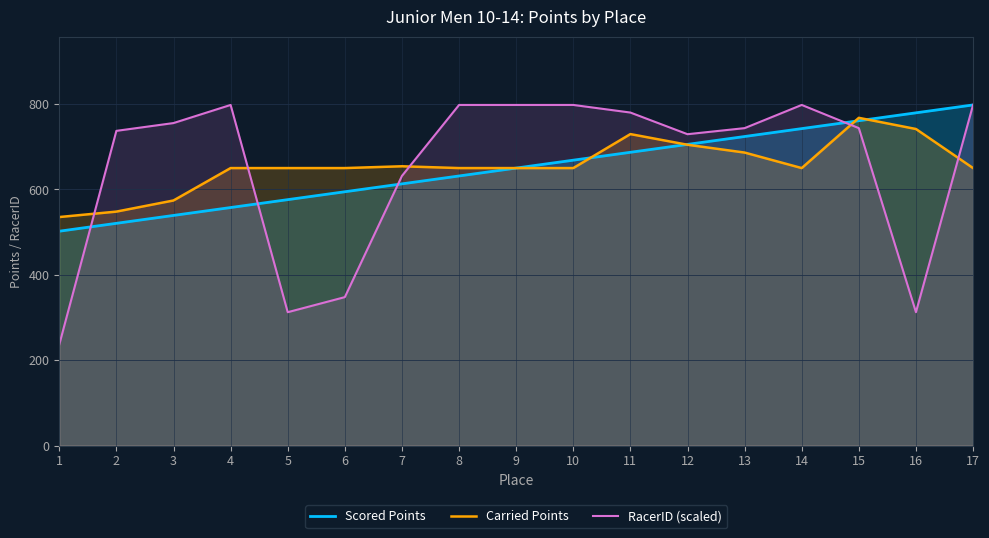

What is the difference between the highest and lowest values at 17?

147.9